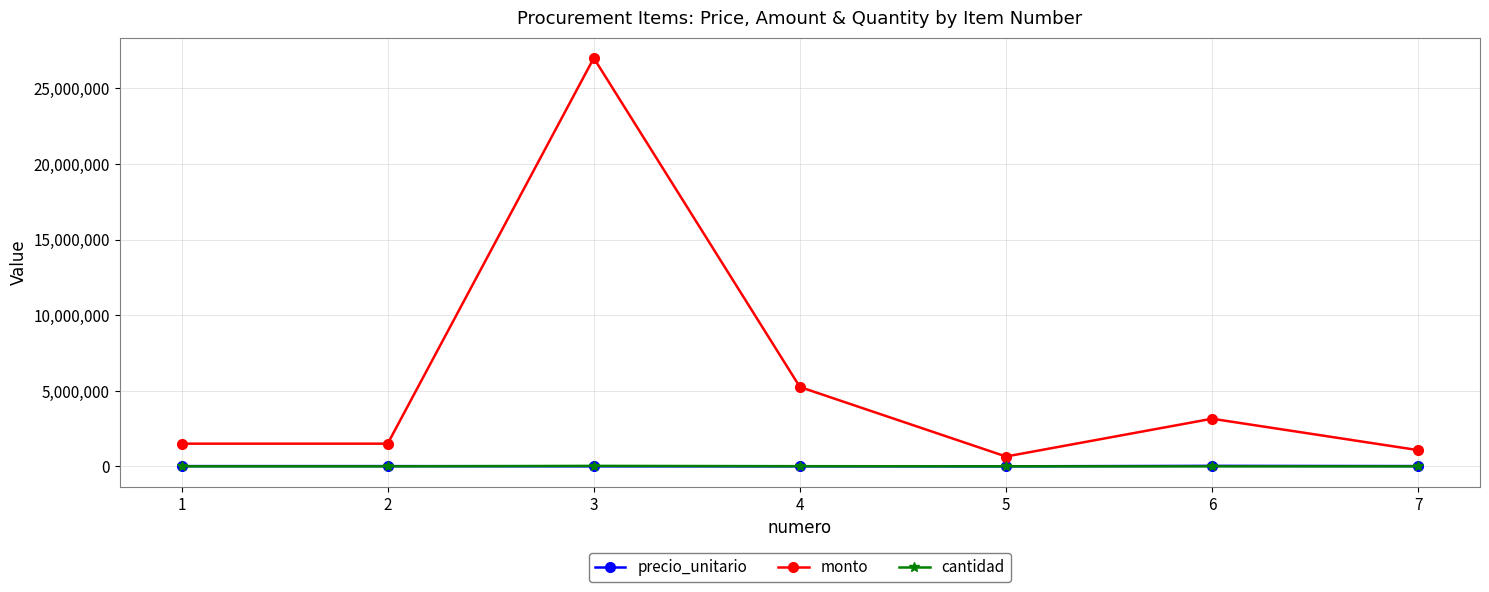

Count the number of categories in the chart.

7